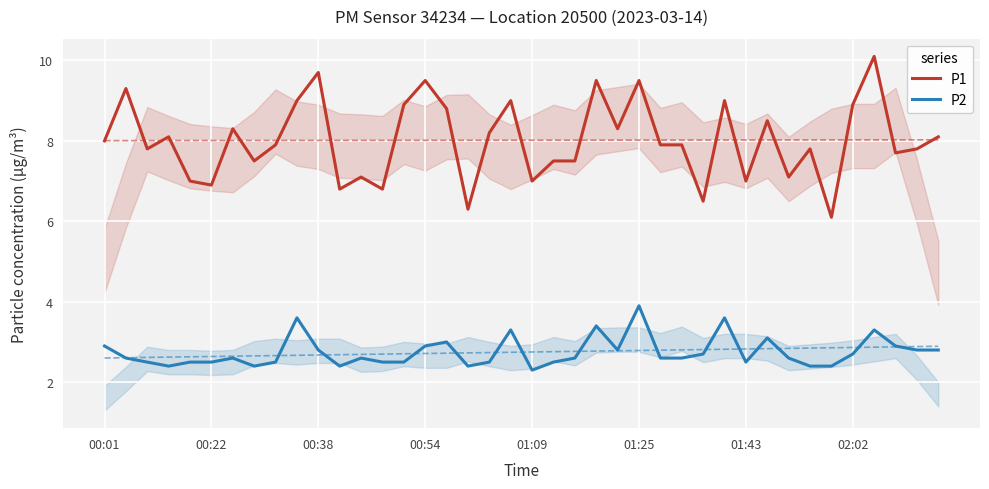

Which series has the largest total across all categories?

P1